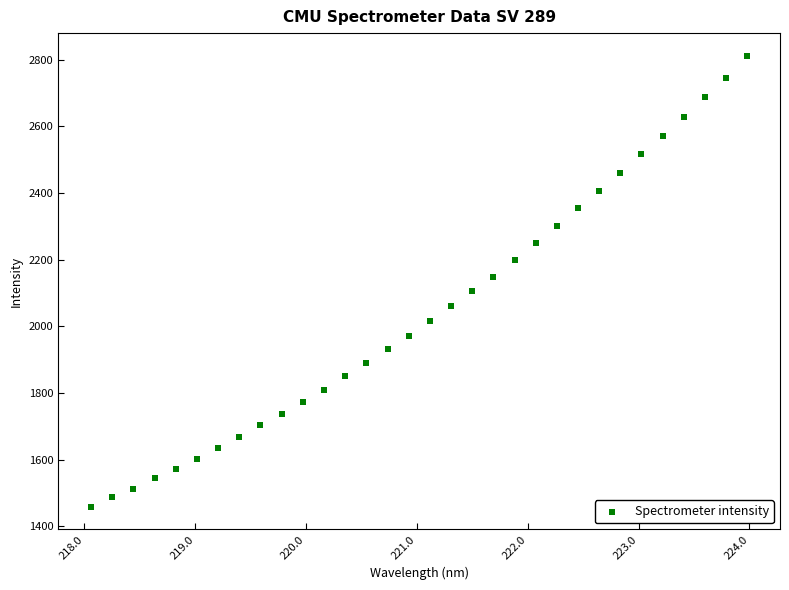

What is the range of X values (max minus min)?

5.9